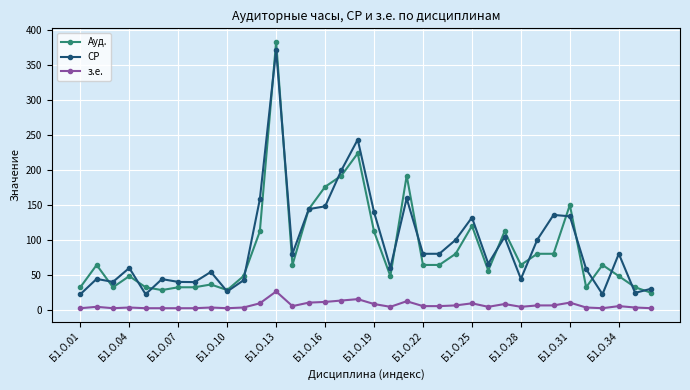

True or false: СР and з.е. cross at least once.

False